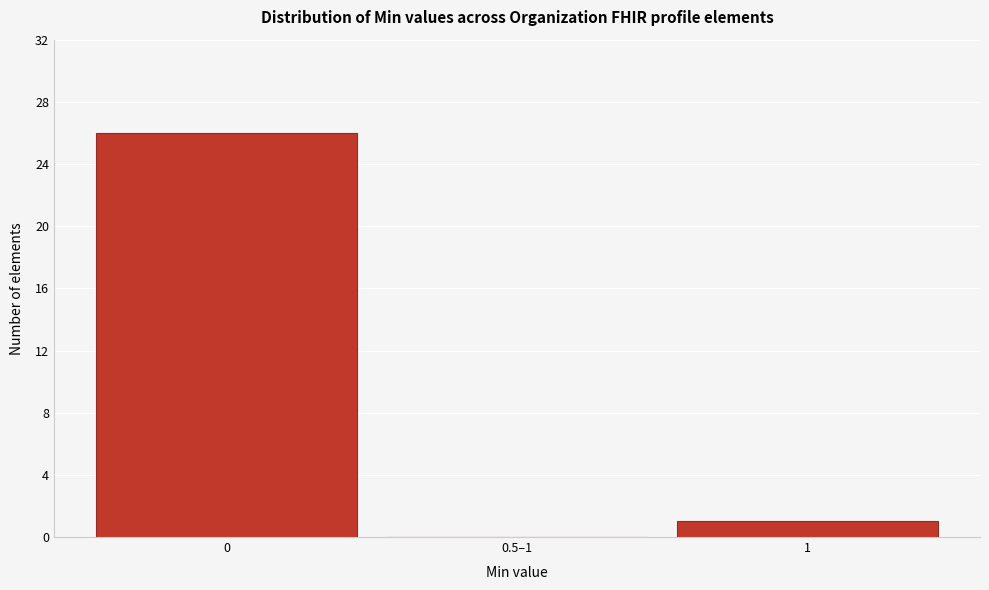

Reading left to right, extract all data points from this chart.

0=26	0.5–1=0	1=1